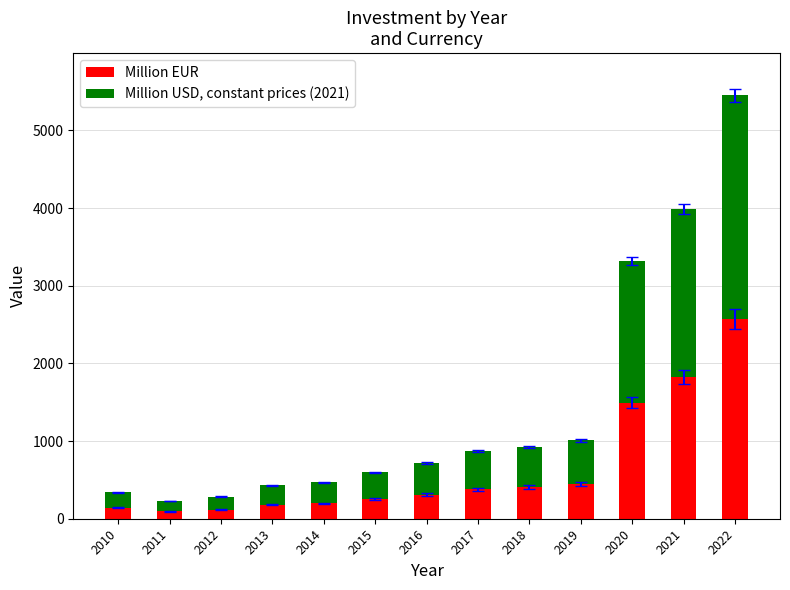

At which category is the sum across all series the highest?

2022